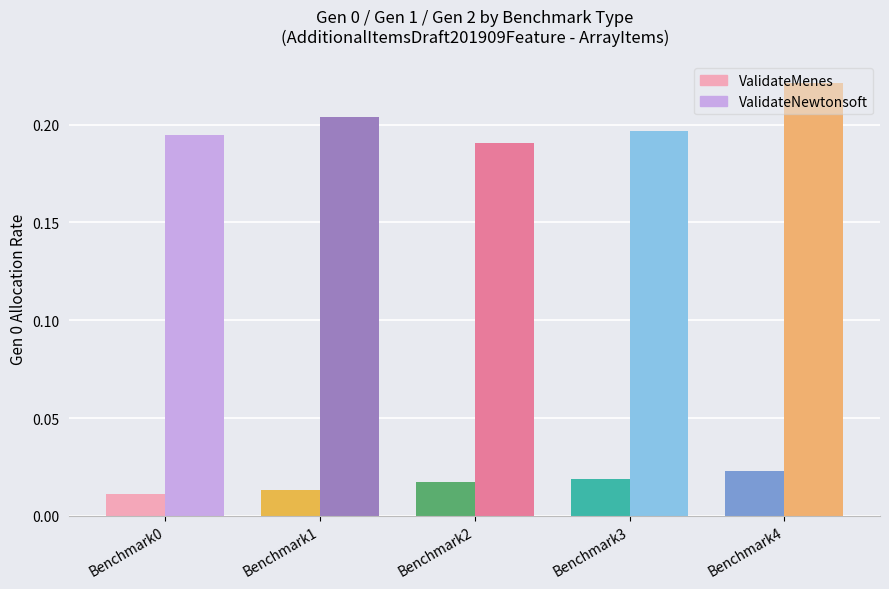

At which category is the sum across all series the highest?

Benchmark4